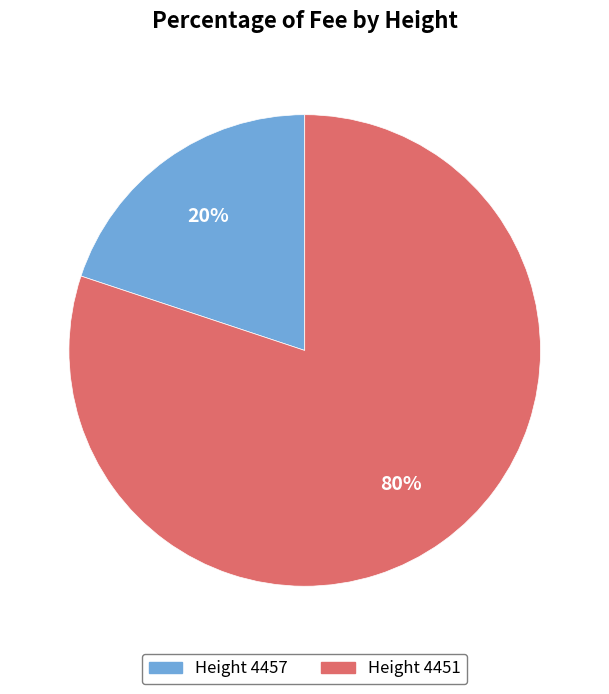

Is there a majority slice in this chart?

Yes